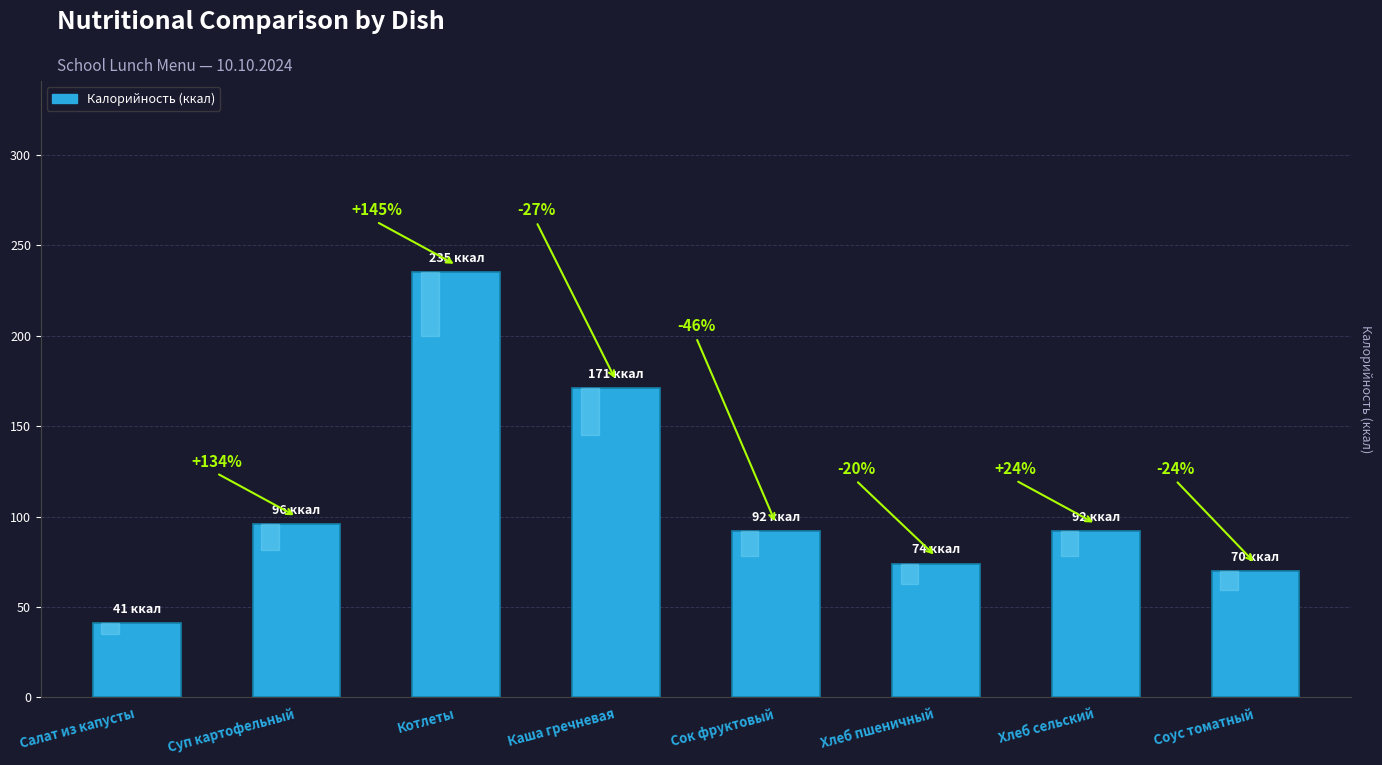

Reading left to right, what are all the values shown in this chart?

Салат из капусты=41	Суп картофельный=96	Котлеты=235	Каша гречневая=171	Сок фруктовый=92	Хлеб пшеничный=74	Хлеб сельский=92	Соус томатный=70